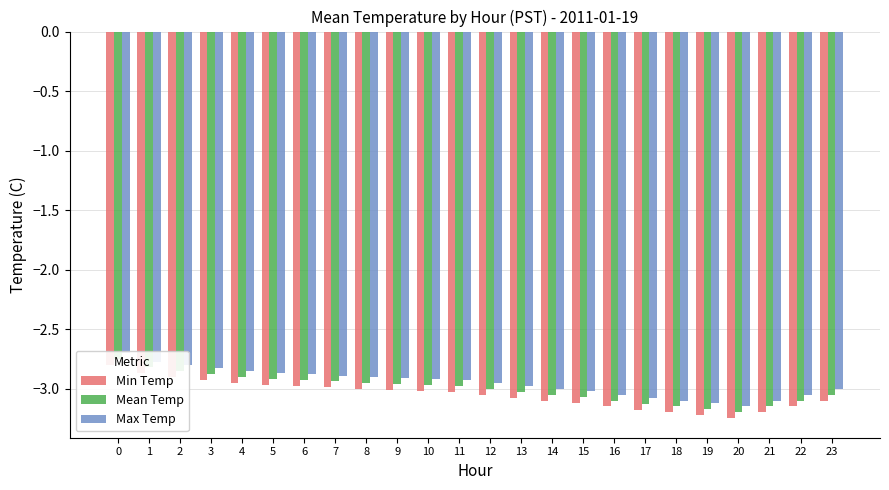

What is the sum of all Max Temp values?

-70.9